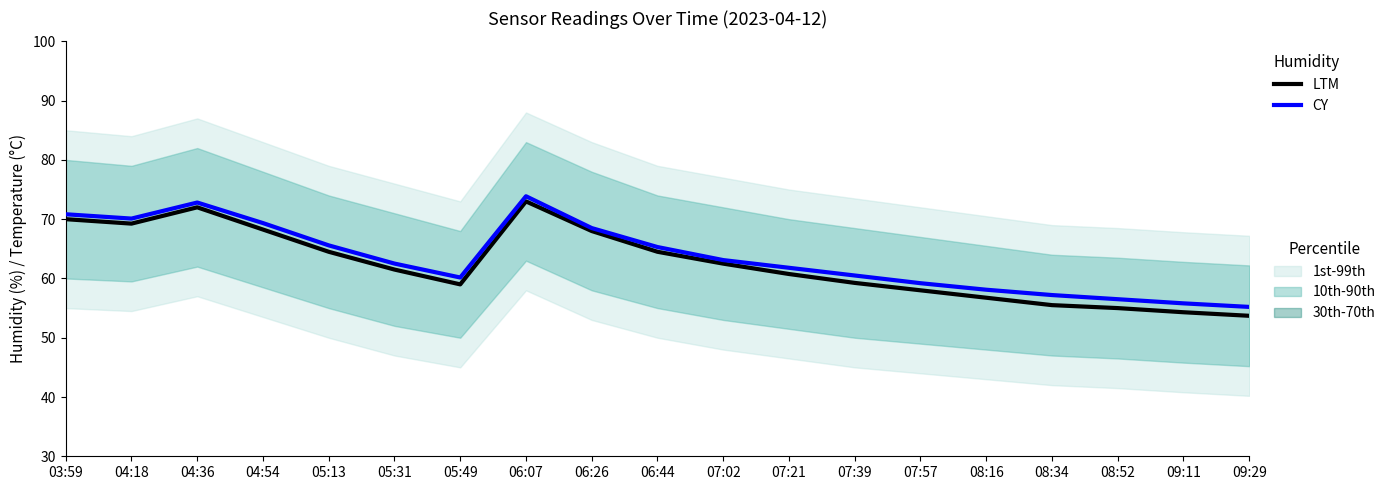

Where is the first local minimum for CY?

04:18